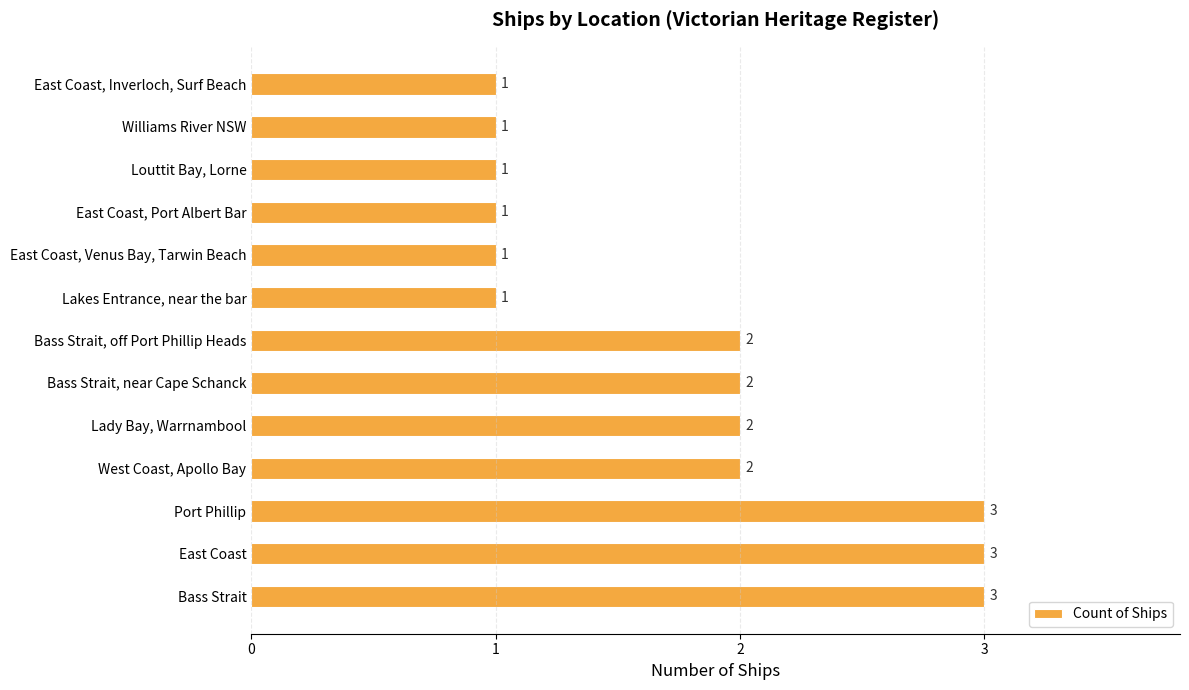

Is it true that the value at Williams River NSW is 0?

False